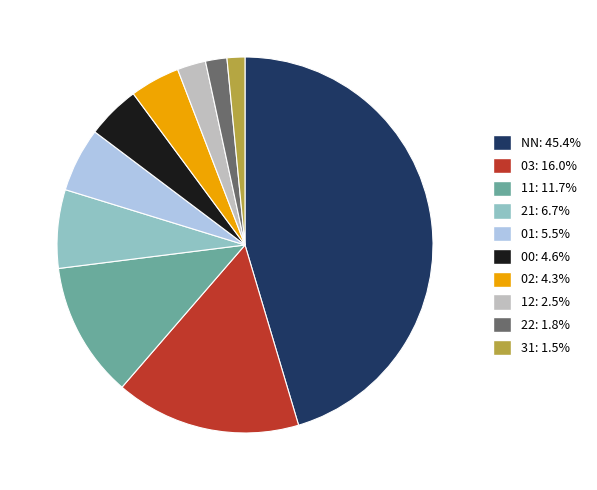

Which has a higher value, 11 or 02?

11